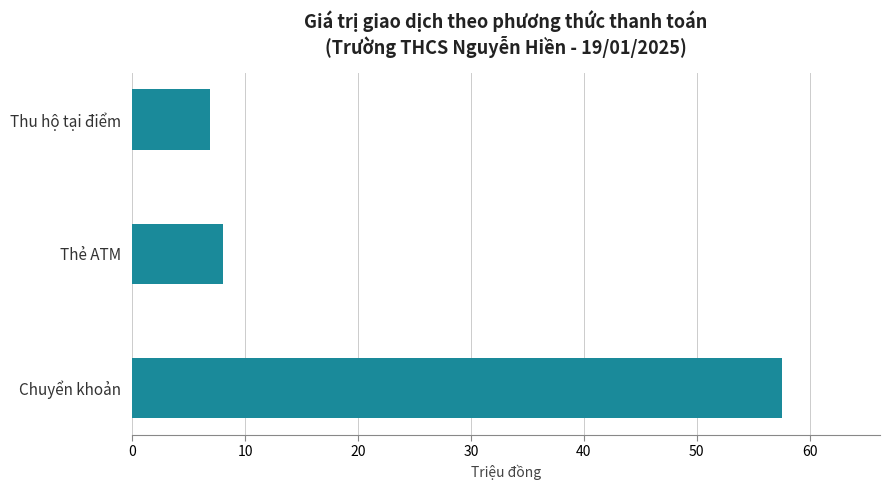

List the labels in order of value, largest first.

Chuyển khoản, Thẻ ATM, Thu hộ tại điểm